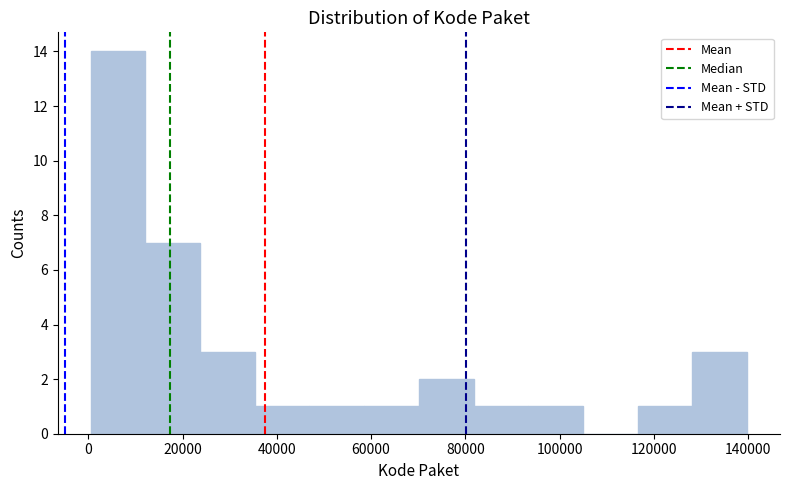

Reading left to right, list every bar in this chart as the range it spans on the x-axis followed by its height. Neither the bar edges nor the heights are printed on the chart, so give them approximately, as read against the axes.

0 to 12000: 14
12000 to 24000: 7
24000 to 36000: 3
36000 to 46000: 1
46000 to 58000: 1
58000 to 70000: 1
70000 to 82000: 2
82000 to 94000: 1
94000 to 104000: 1
104000 to 116000: 0
116000 to 128000: 1
128000 to 140000: 3